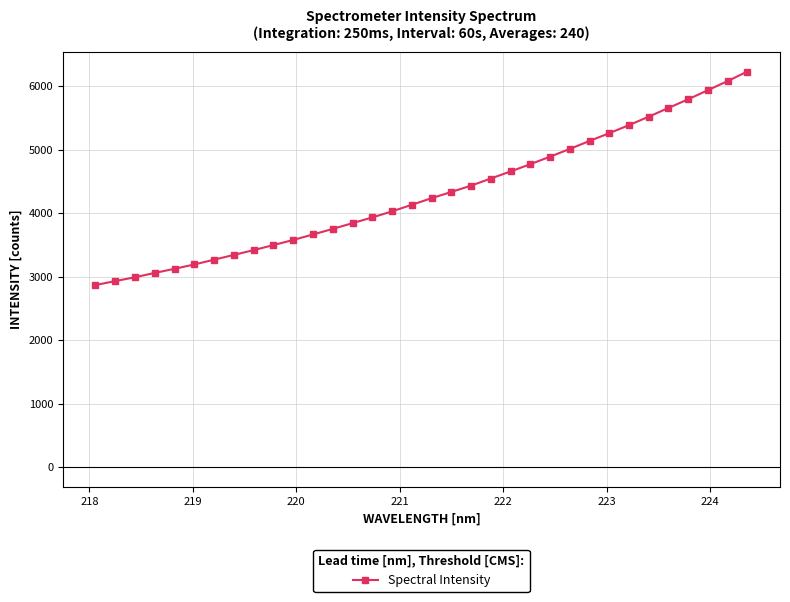

What is the minimum value shown in the chart?

2866.8